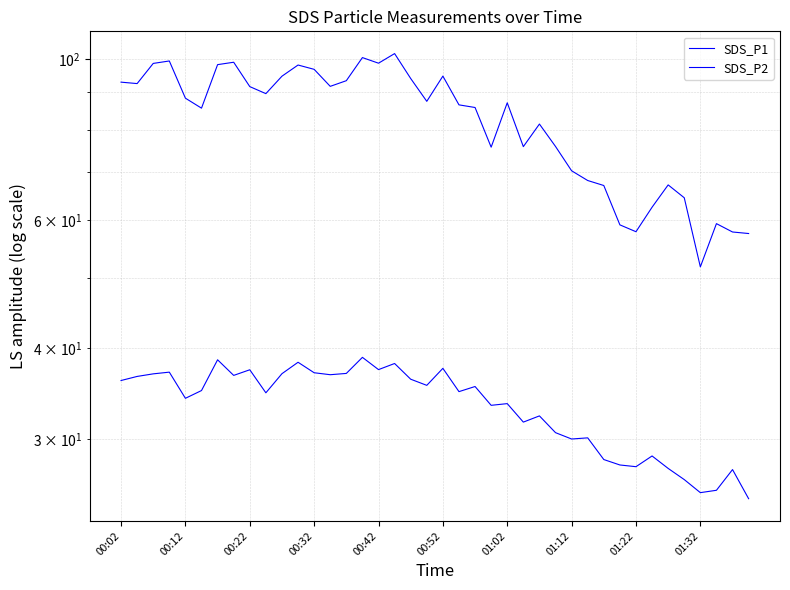

The SDS_P1 series shows 109.9 at 29. True or false?

False